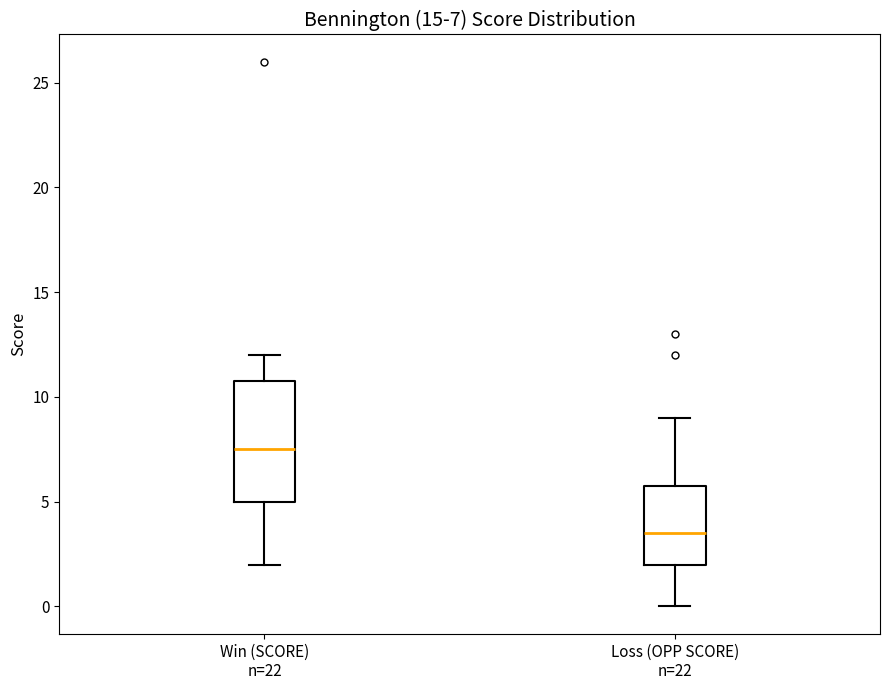

Which box's median line is the highest?

Win (SCORE) n=22